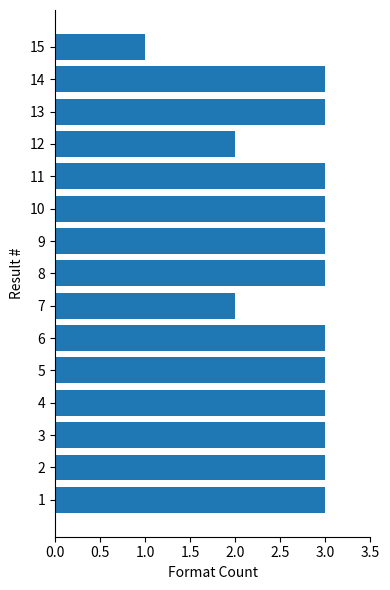

What is the approximate value at 9?

3